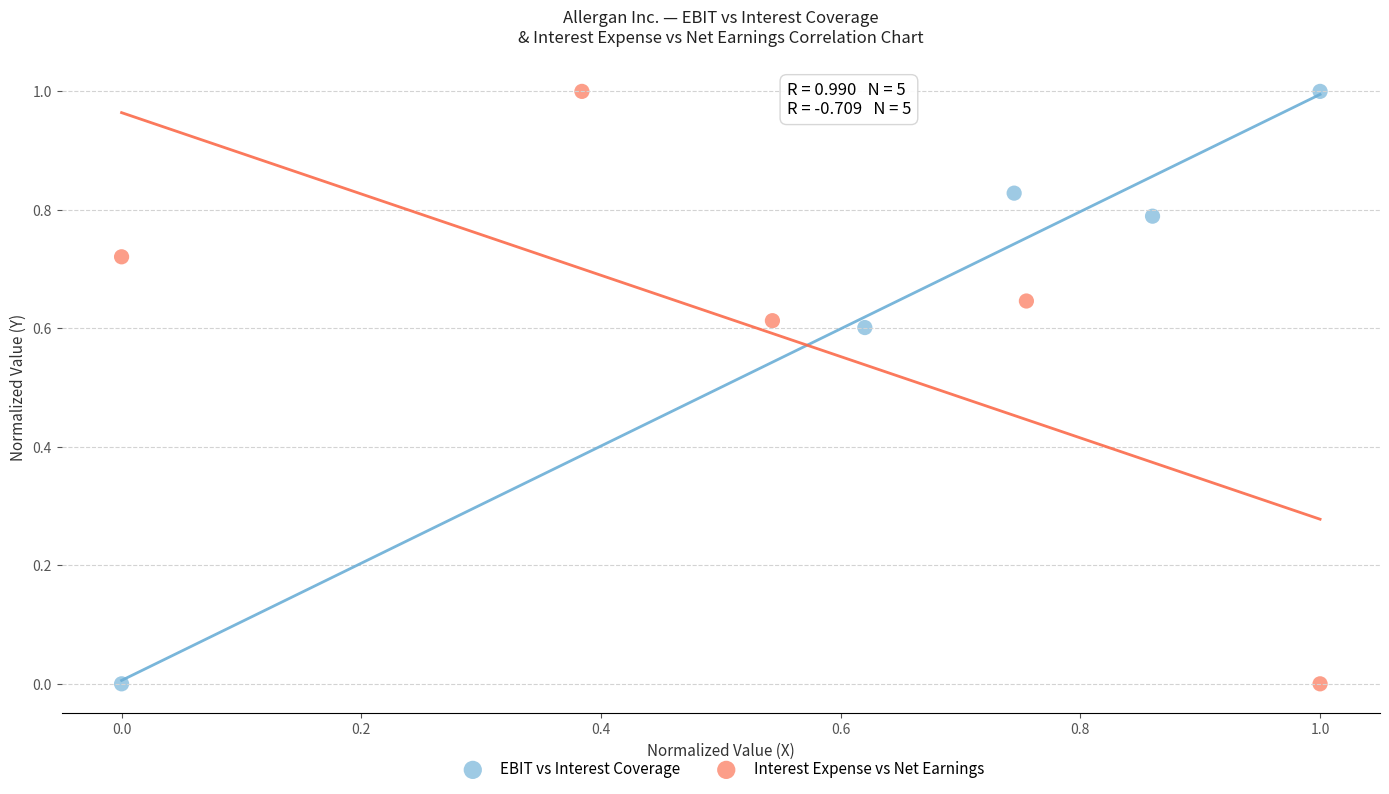

What are all the series names shown in the legend?

EBIT vs Interest Coverage, Interest Expense vs Net Earnings